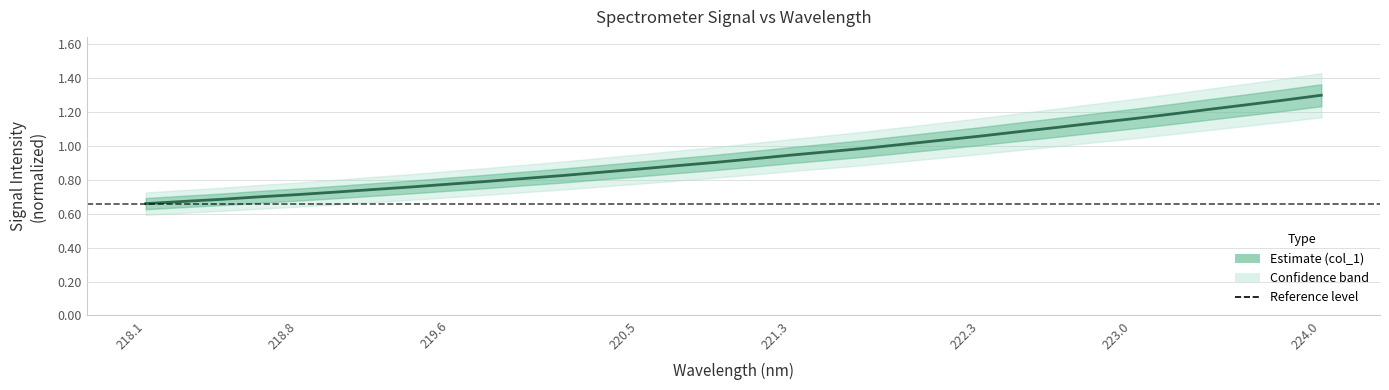

What is the difference between the second highest and second lowest values?

0.6